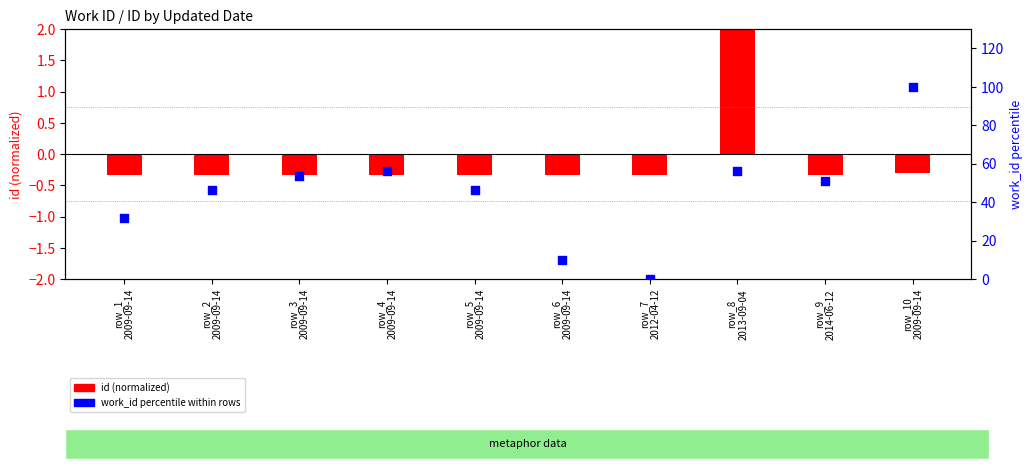

What is the change in value from row_7
2012-04-12 to row_8
2013-09-04?

+56.1